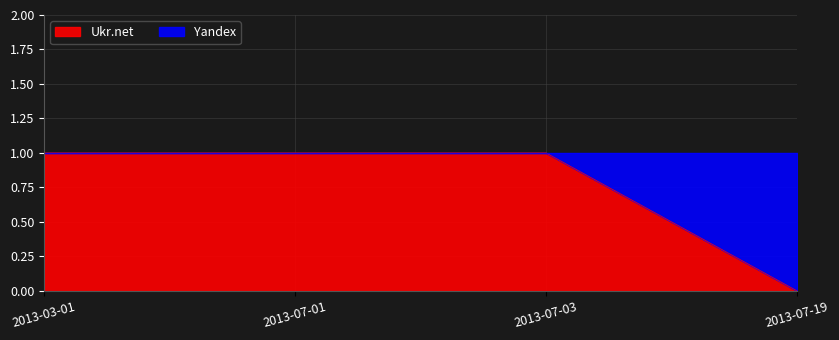

Which has a higher value, 2013-07-03 or 2013-07-01?

2013-07-03